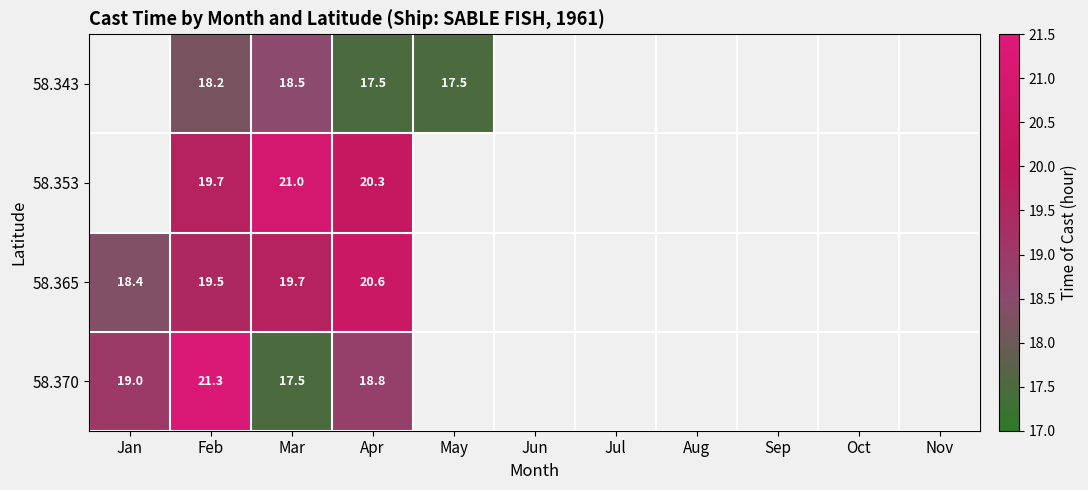

Which has a higher value, Nov or Mar?

Mar